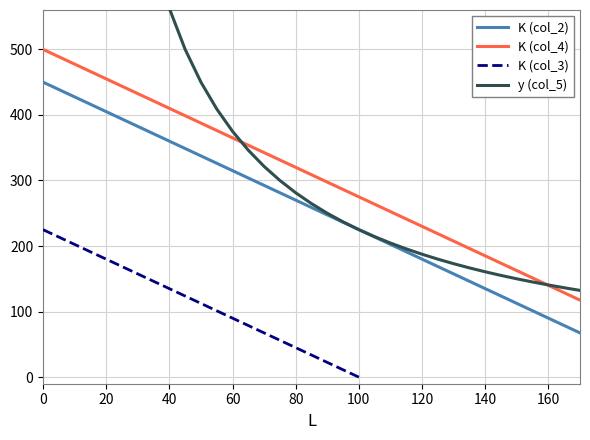

What is the minimum value for K (col_2)?

67.5